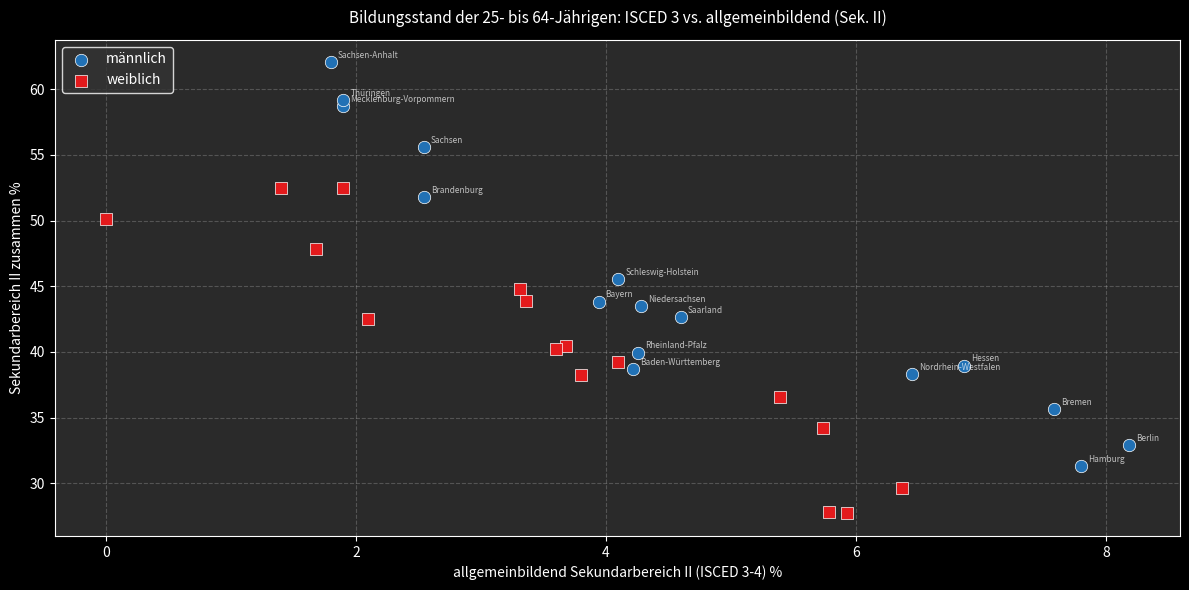

Which series has the largest Y range (max minus min)?

männlich